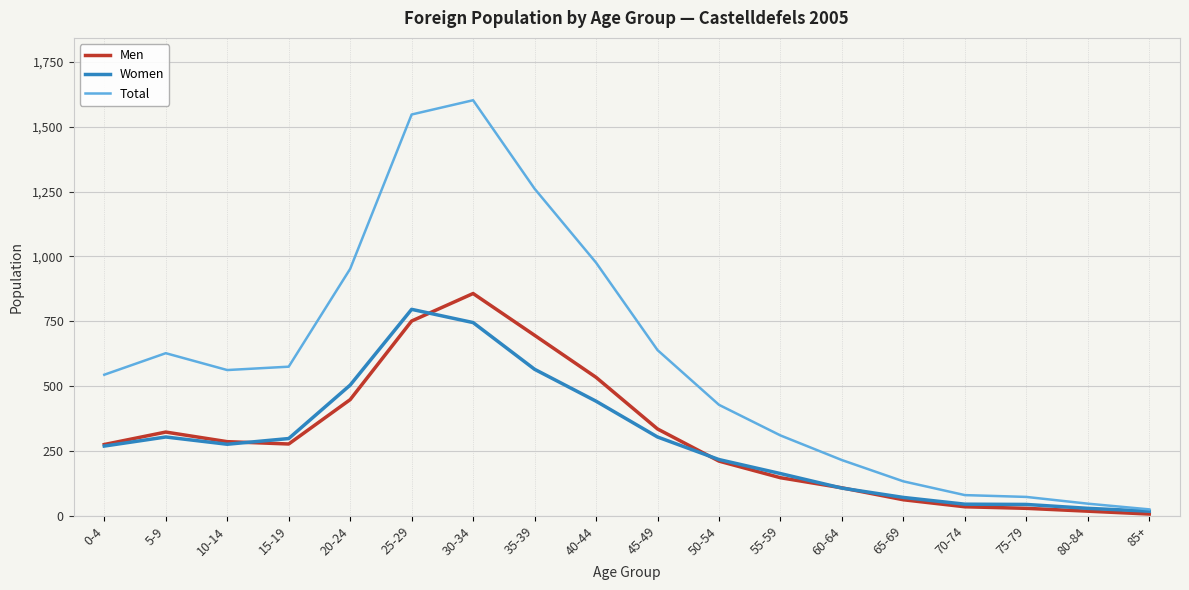

What position from the right is 5-9?

17